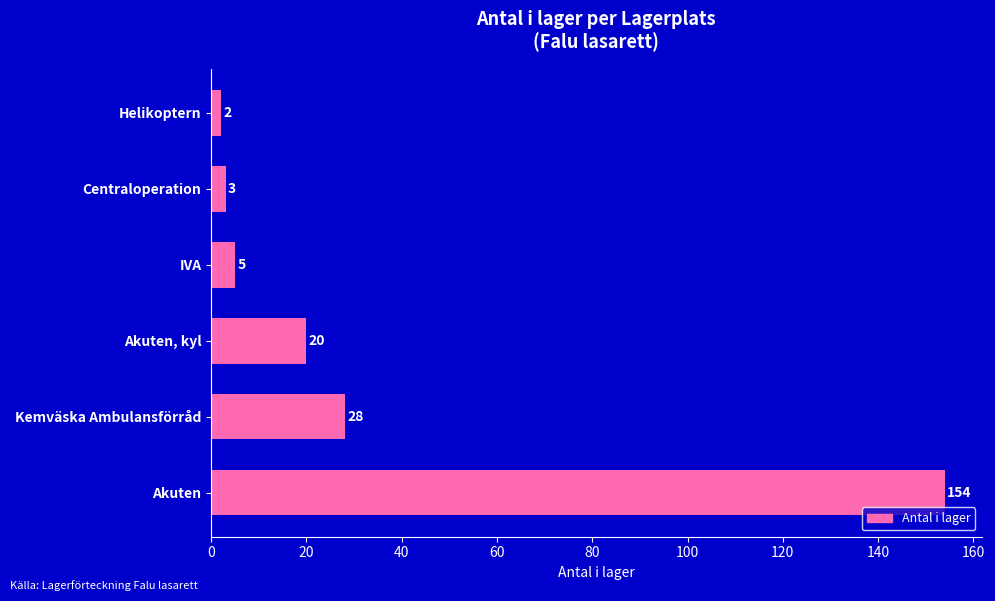

What is the maximum value shown in the chart?

154